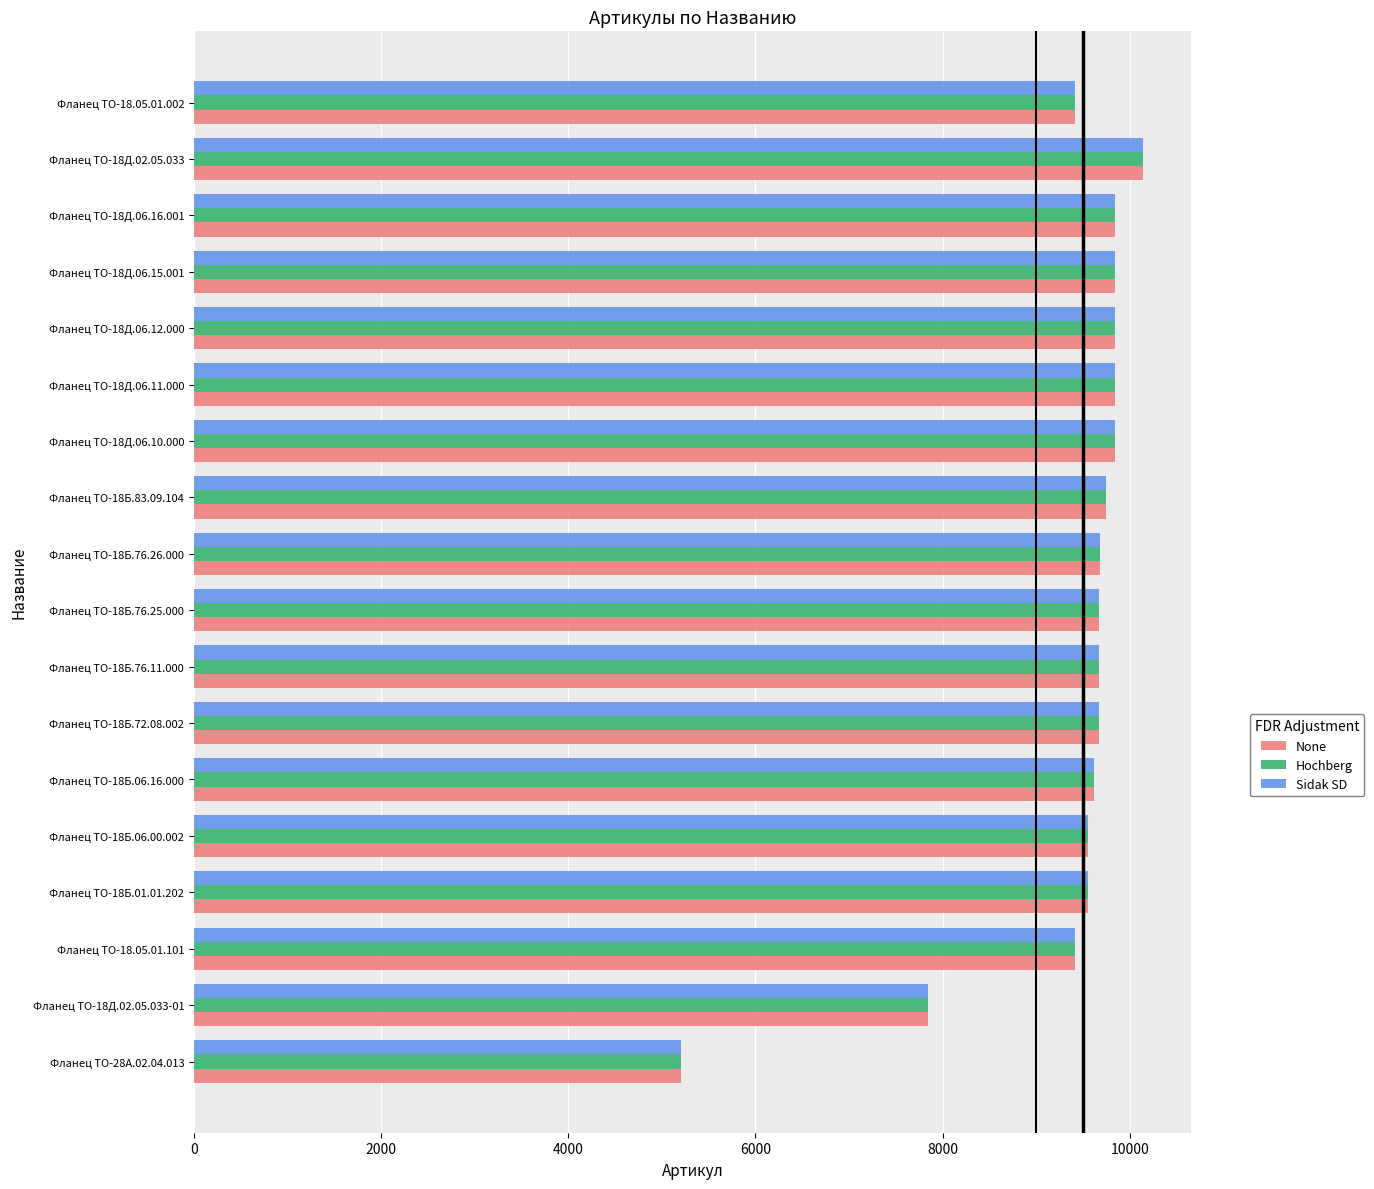

What is the total value across all series at Фланец ТО-18Д.06.12.000?

29520